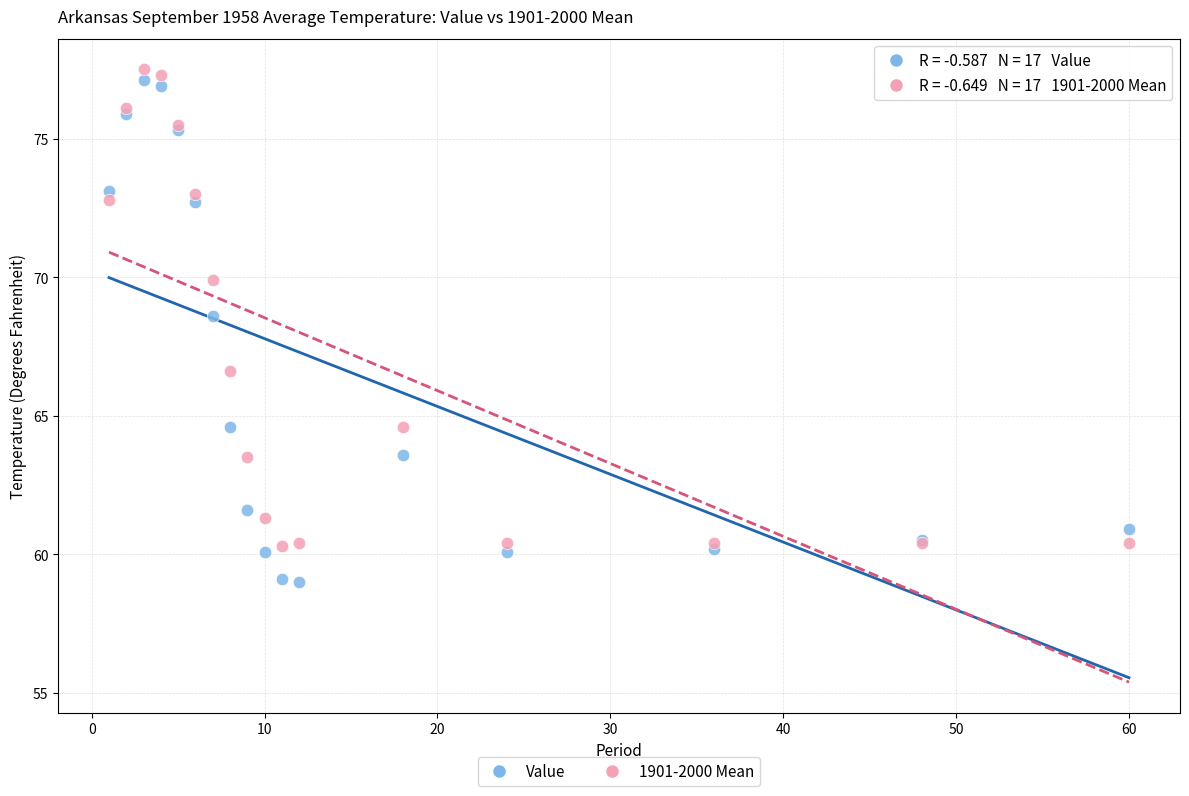

Which series has the widest spread of Y values?

Value